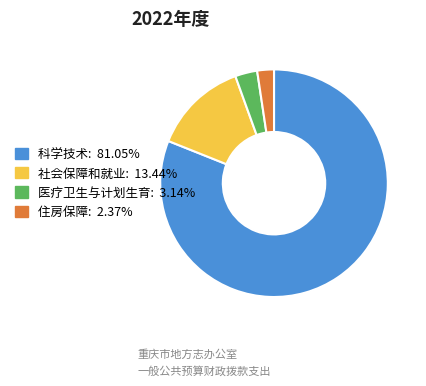

Does any single category account for the majority?

Yes